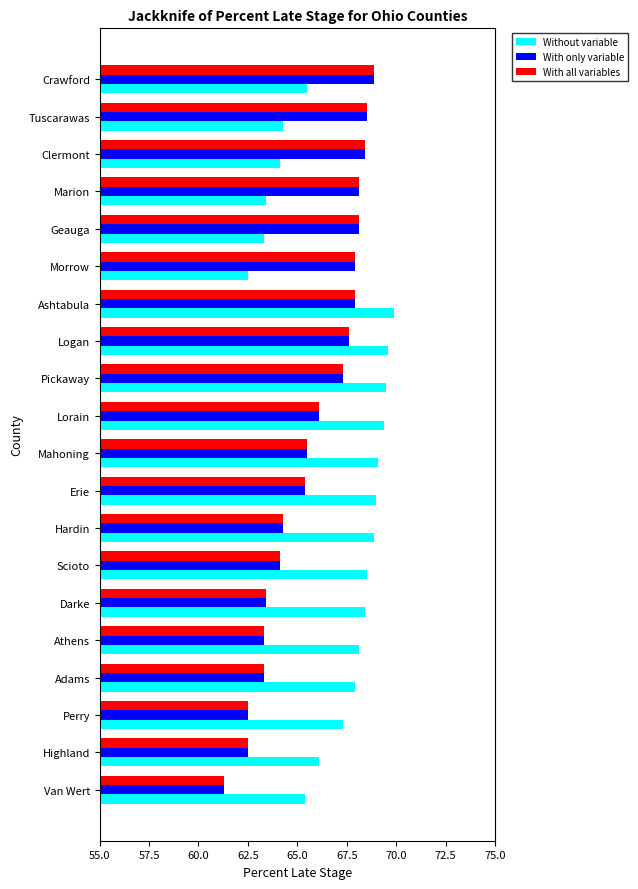

Which series changed the most between Lorain and Tuscarawas?

Without variable